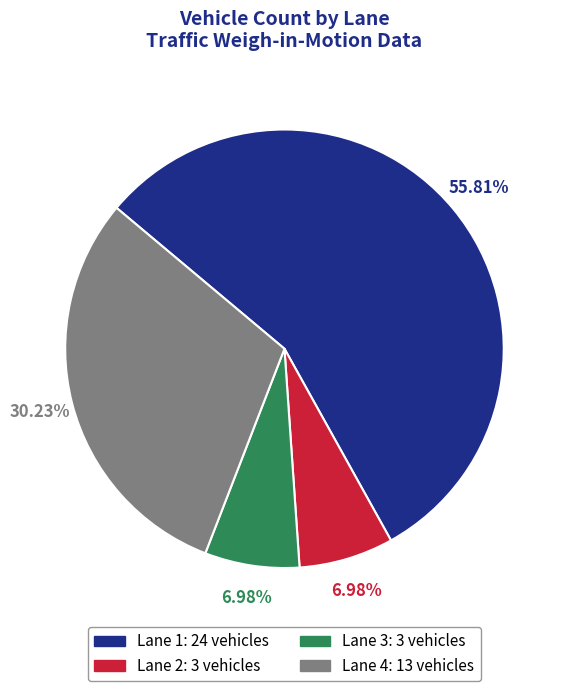

To the nearest percent, what portion does Lane 1 represent?

56%